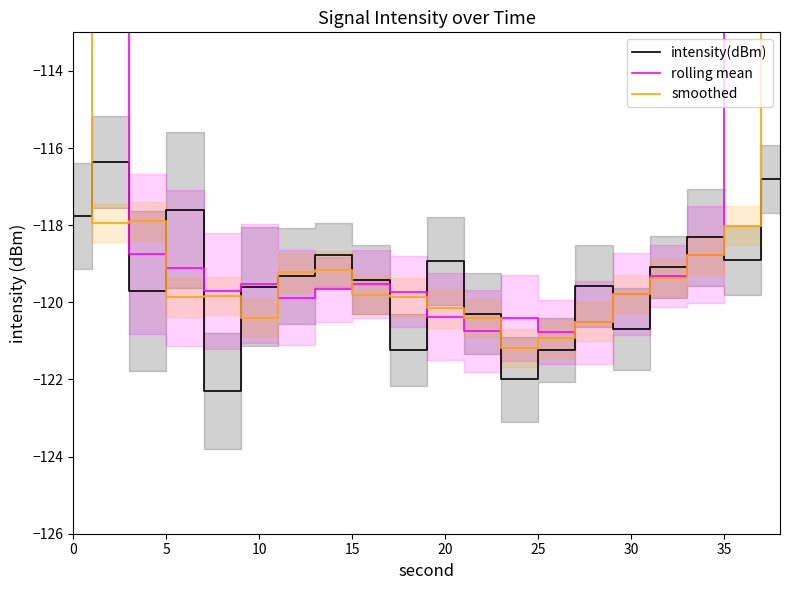

At how many categories does at least one series exceed -104?

4